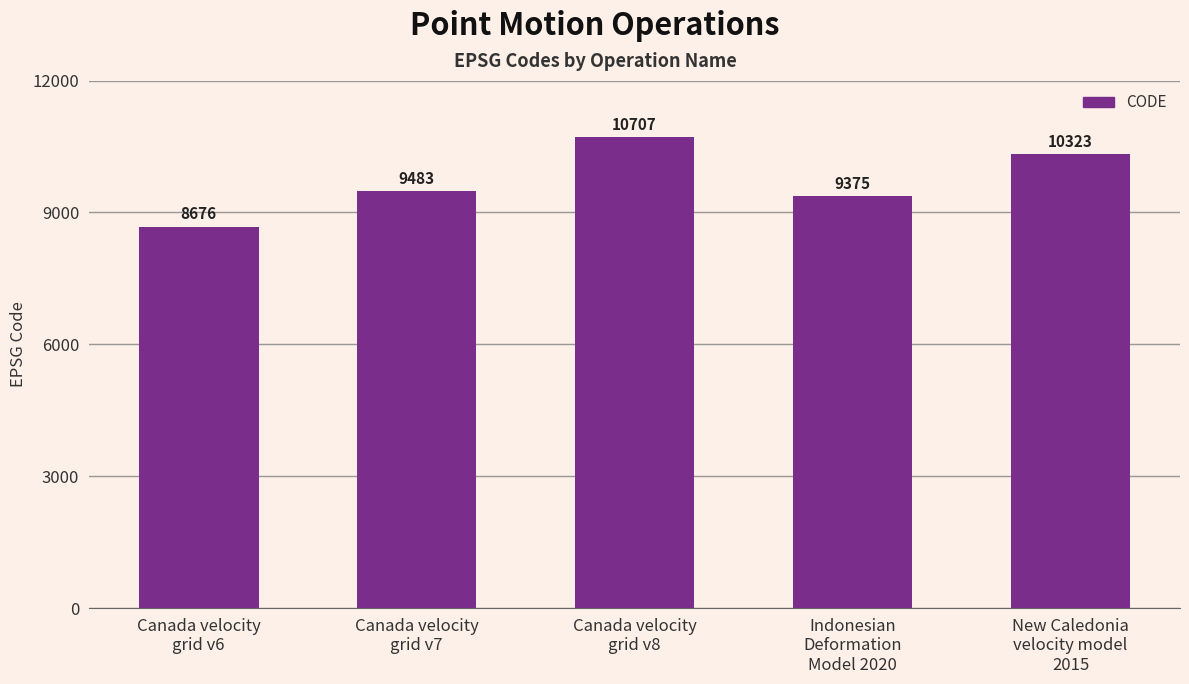

Is it true that the value at Canada velocity
grid v7 is 9483?

True